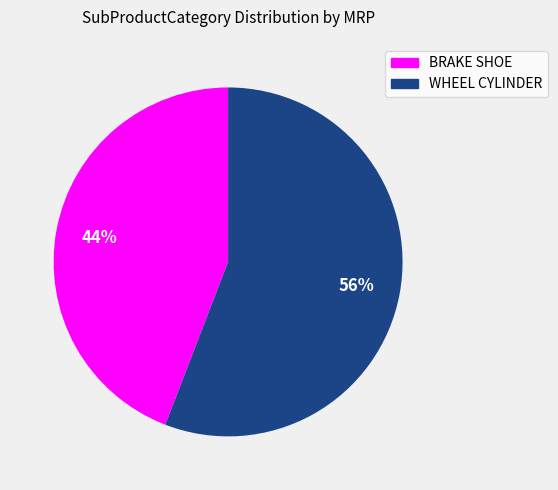

What is the majority slice?

WHEEL CYLINDER